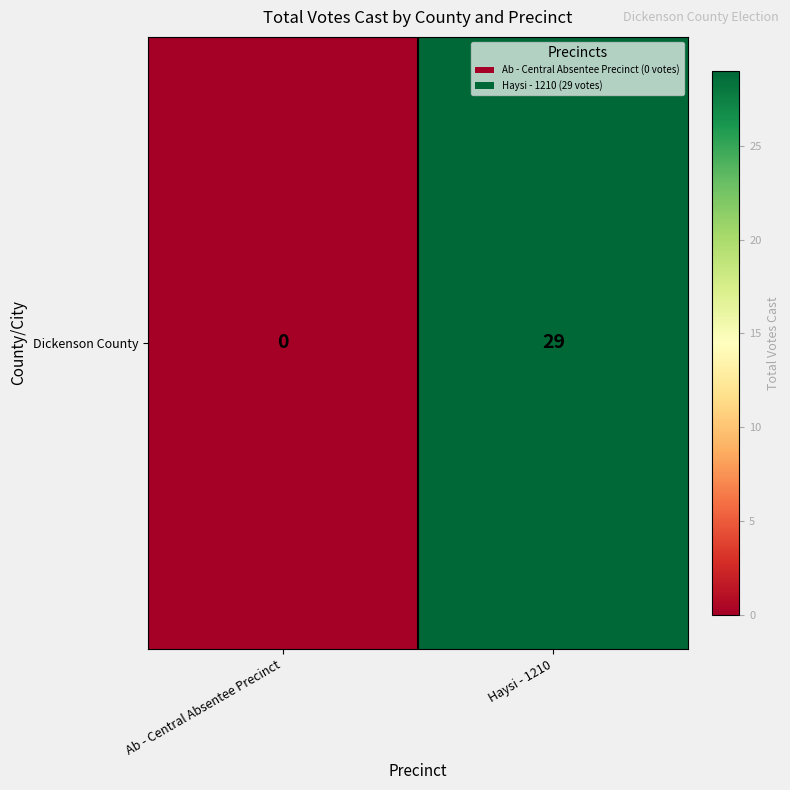

How many data points does each series have?

2